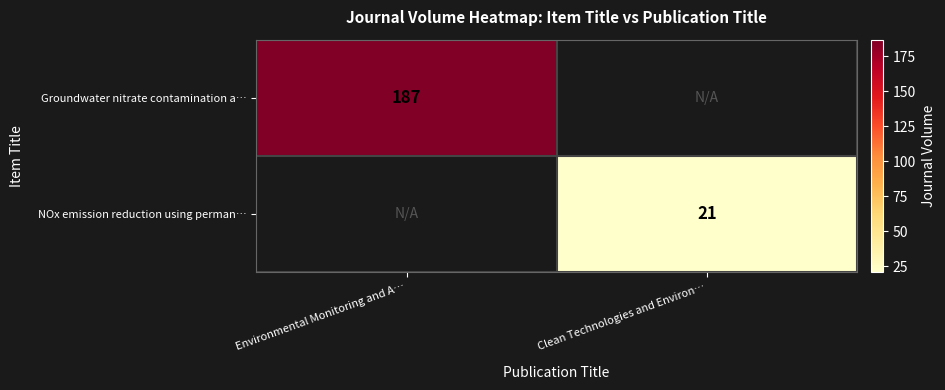

Is it true that Groundwater nitrate contamination a… equals 187 at Environmental Monitoring and A…?

True